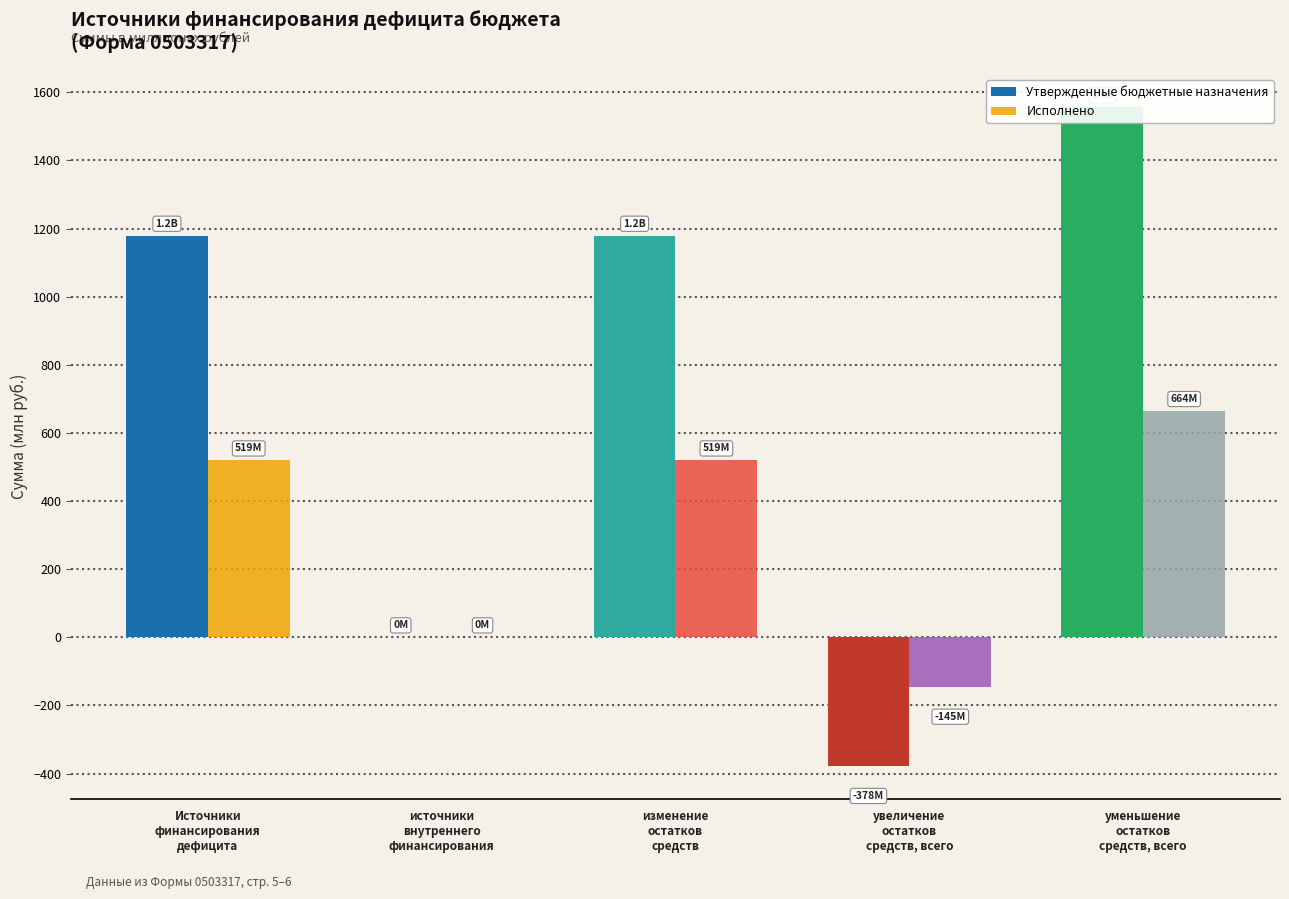

List the series in order of their peak value, lowest first.

Исполнено, Утвержденные бюджетные назначения